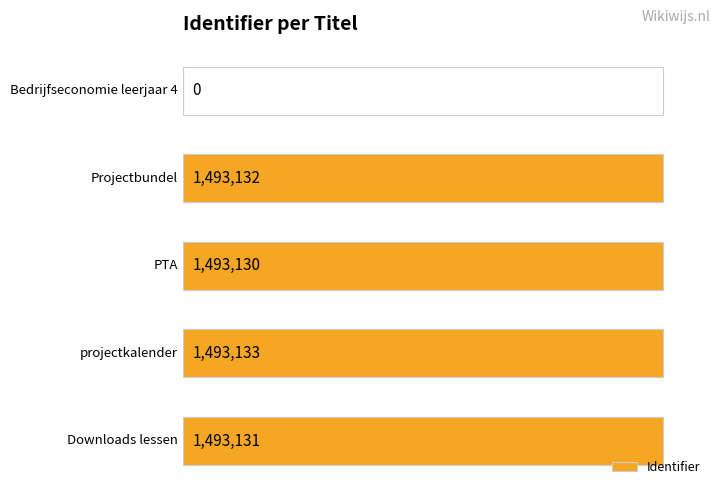

How many series are shown in this chart?

1